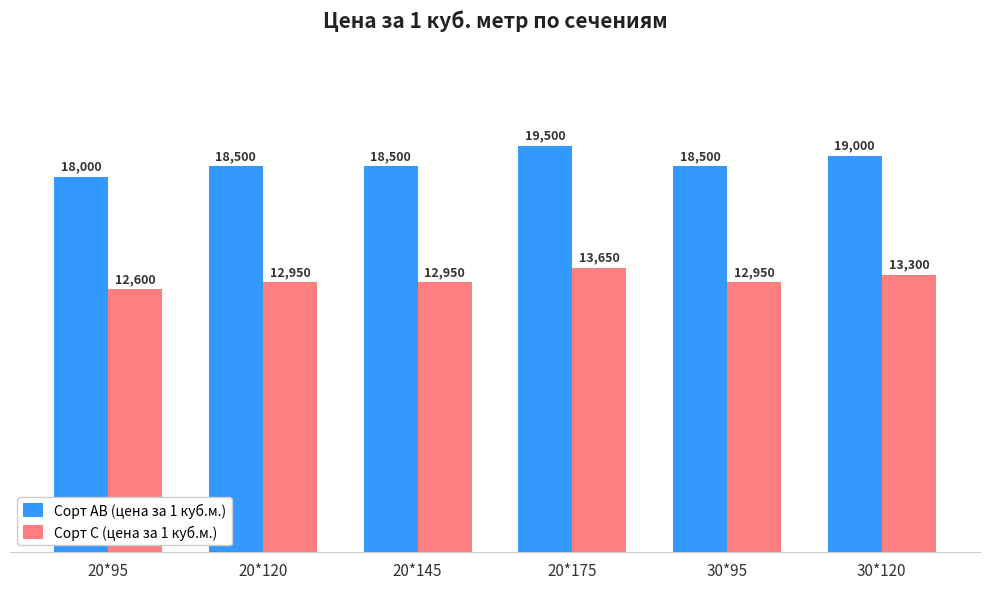

What is the label of the 6th bar from the left?

30*120